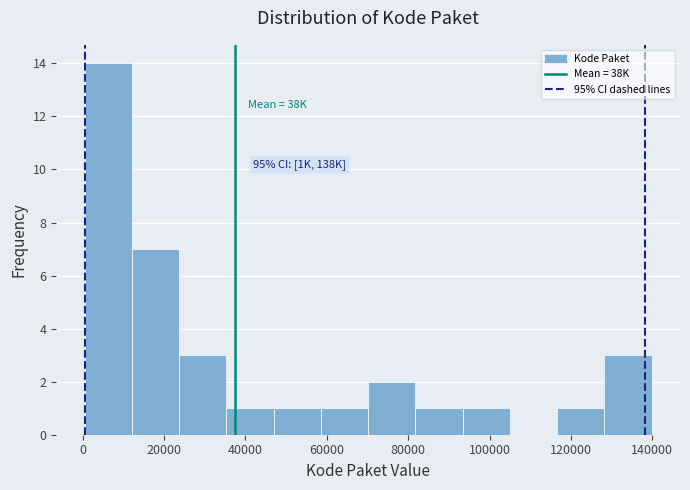

Over which range of the x-axis is the bar tallest?

0 to 12000